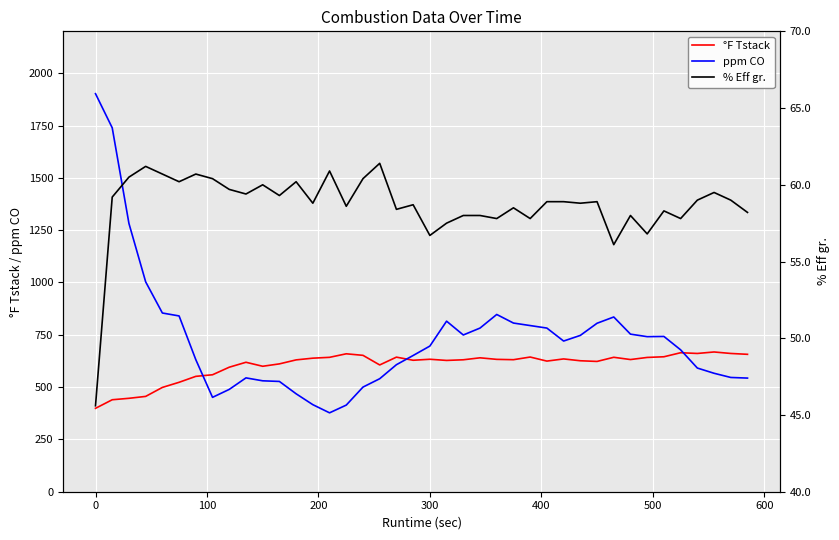

What is the smallest value displayed?

45.6